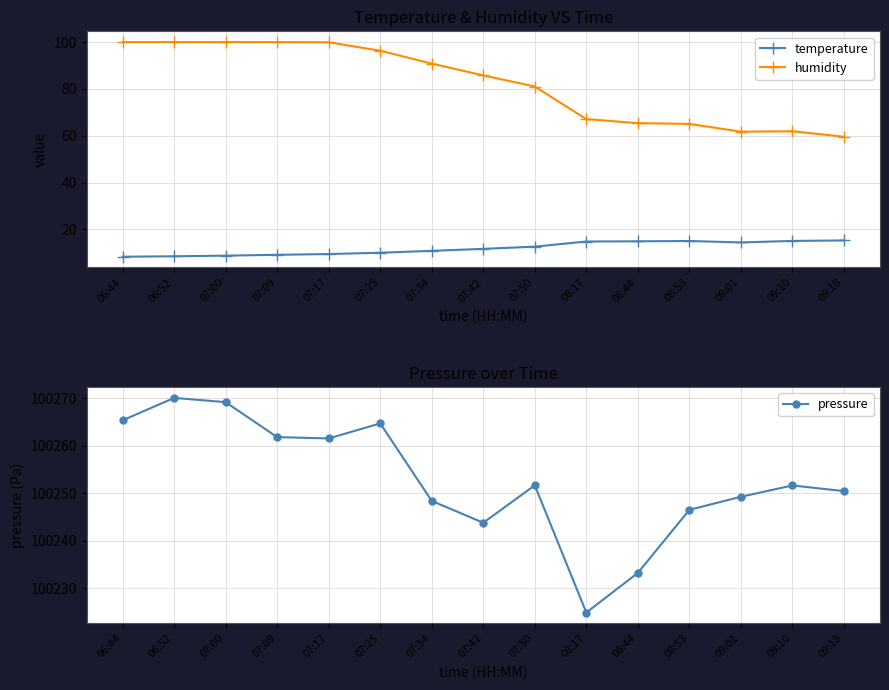

What position from the left is 09:10?

14